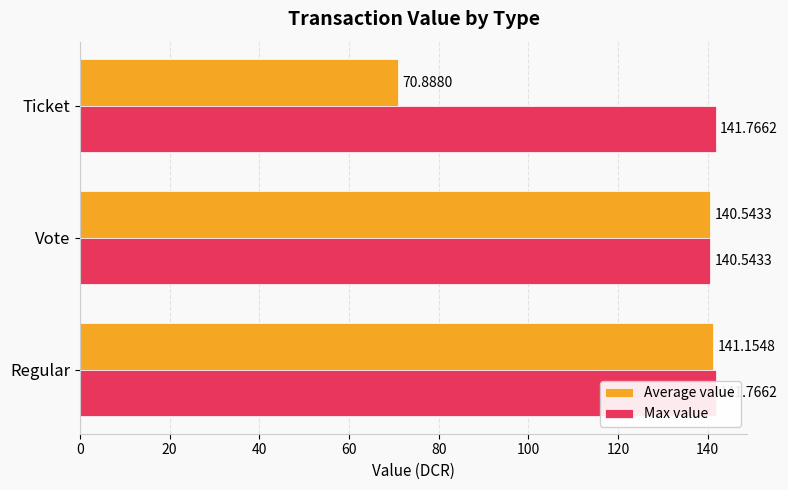

What is the average value of the Max value series?

141.4